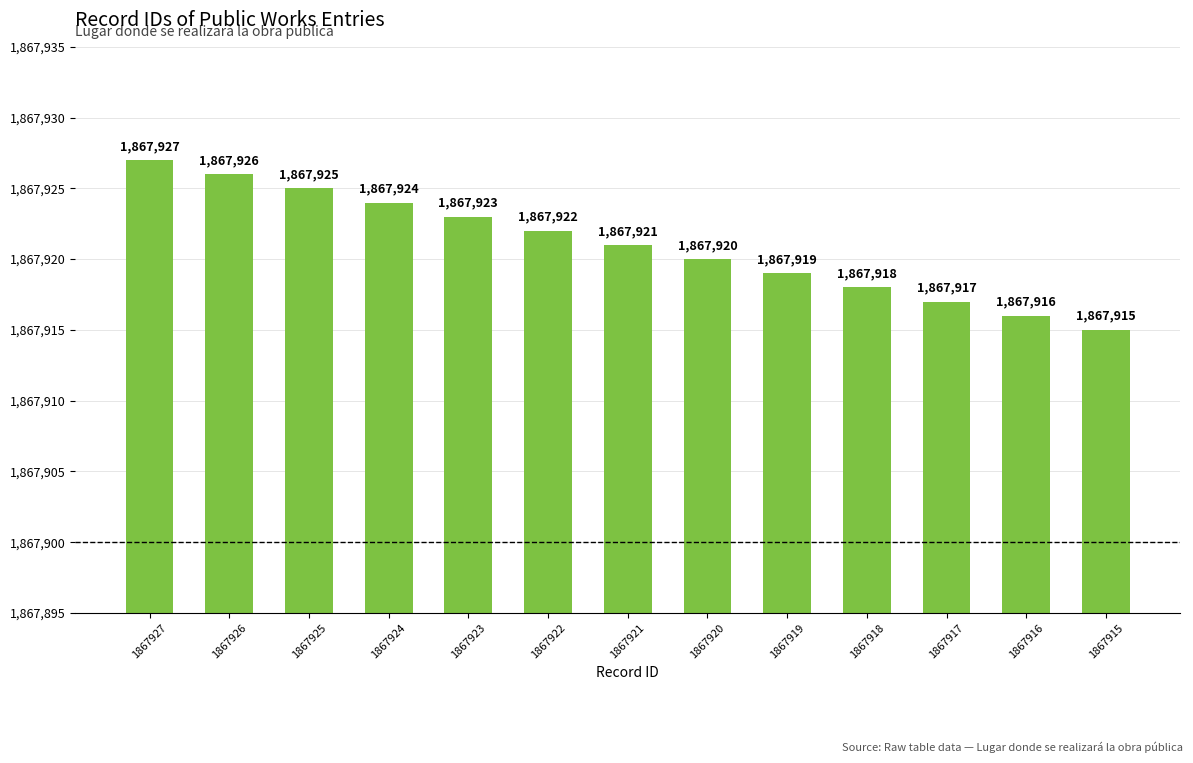

What is the sum of all values?

24282973